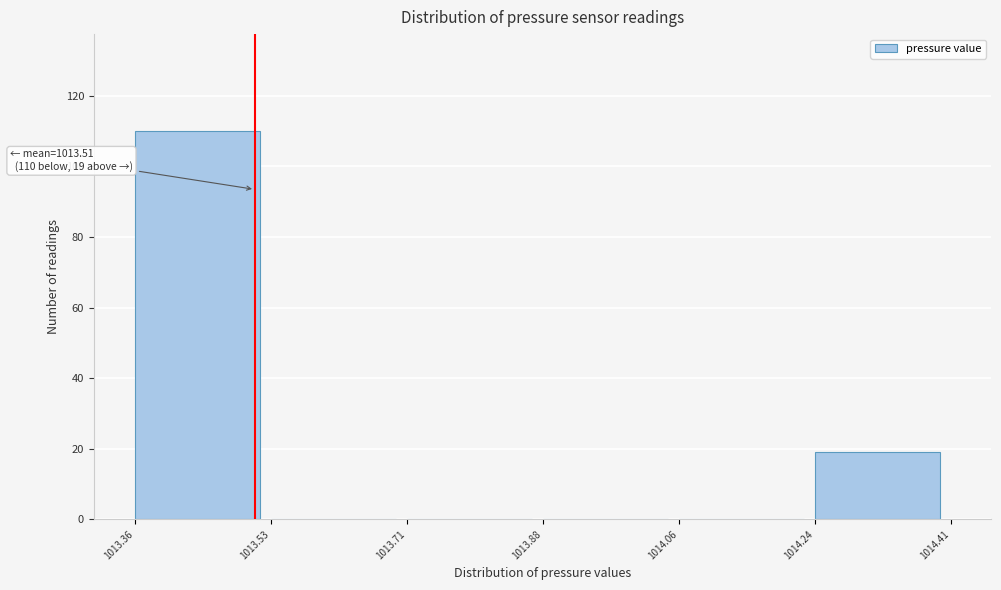

Which range on the x-axis has the tallest bar?

1013.36 to 1013.53